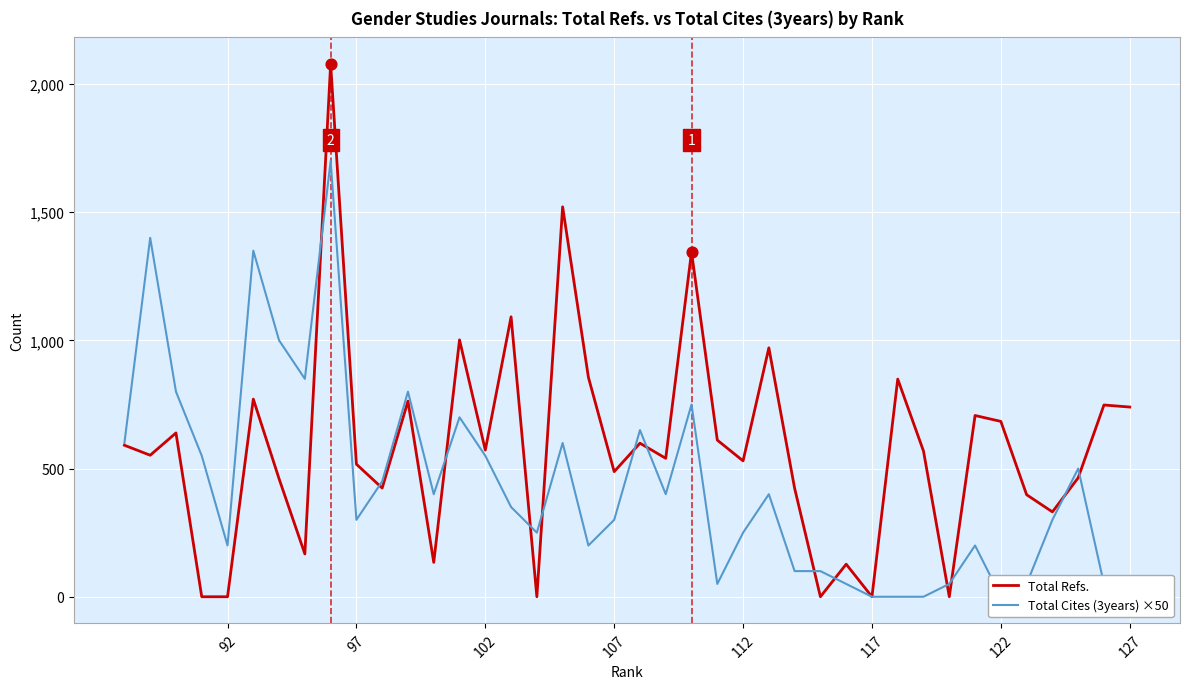

What are all the series names shown in the legend?

Total Refs., Total Cites (3years) ×50